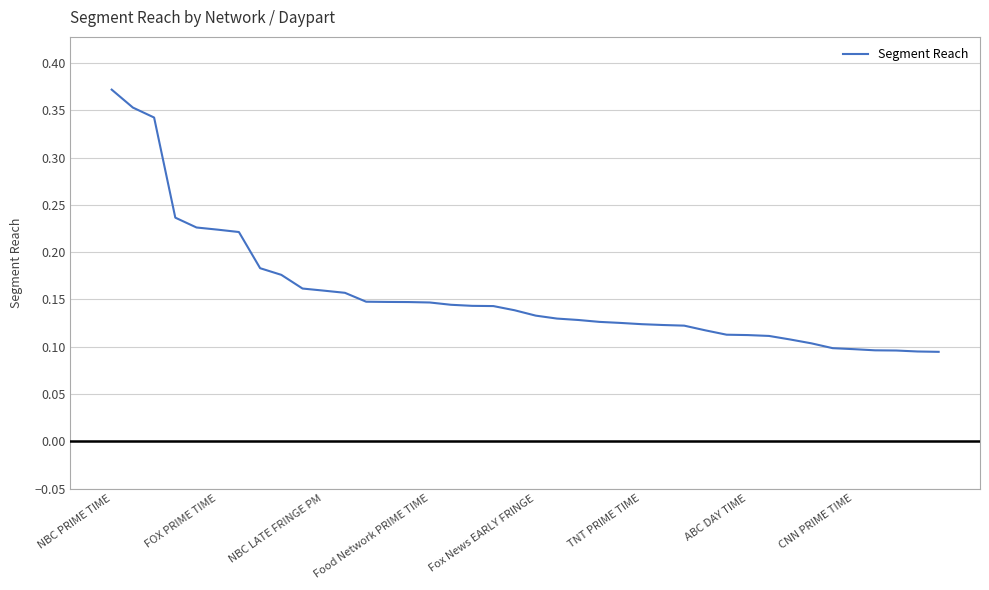

What is the average value?

0.2